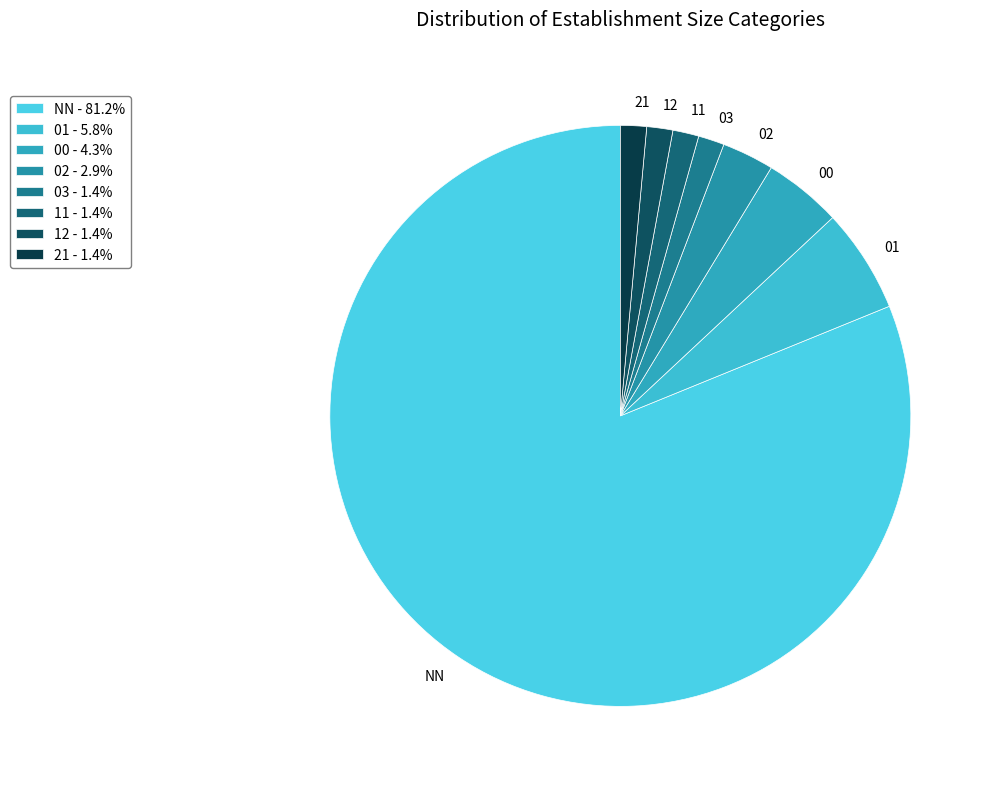

Is NN the majority of the pie?

Yes